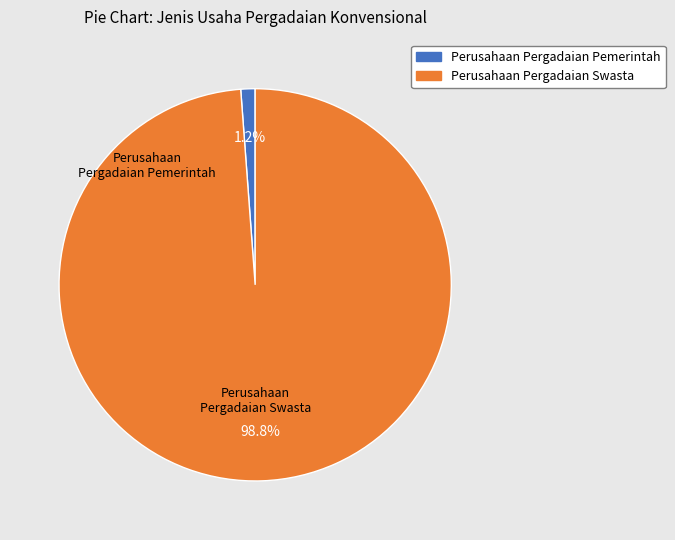

What percentage is NOT represented by Perusahaan Pergadaian Pemerintah?

98.8%